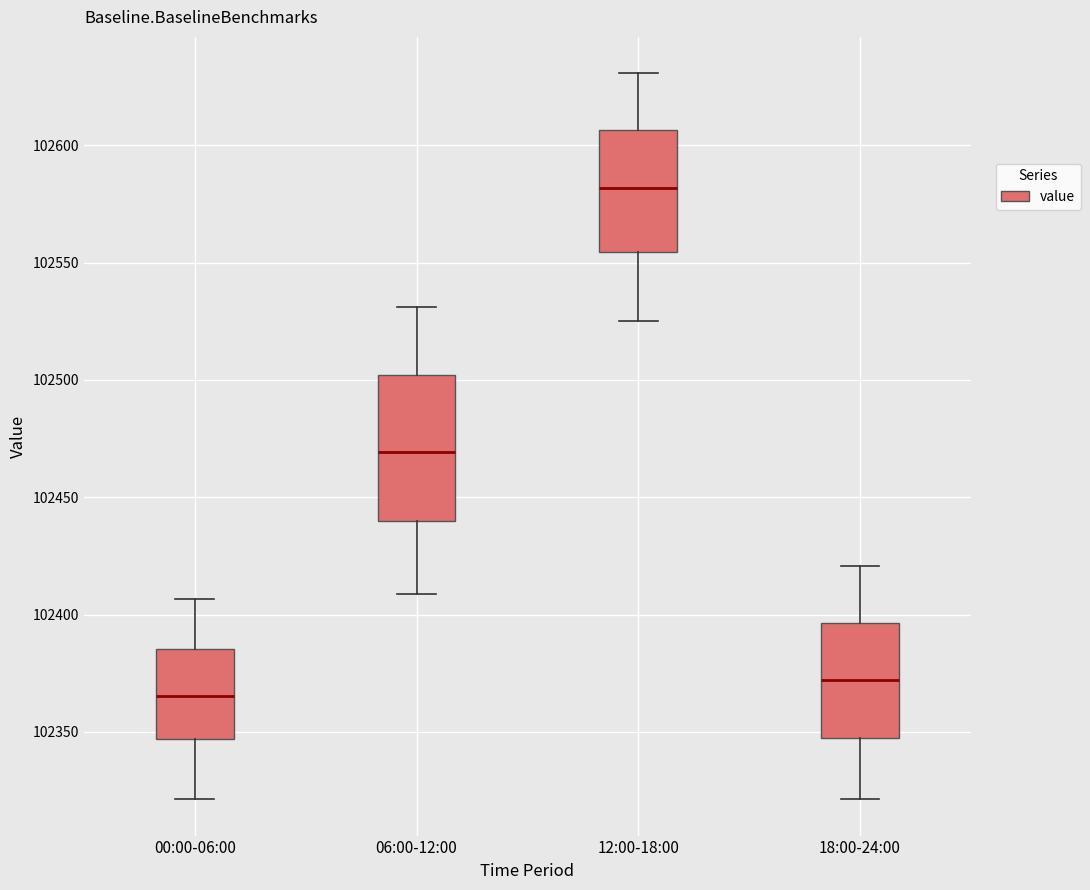

Comparing the boxes themselves (not the whiskers), which one is the tallest?

06:00-12:00